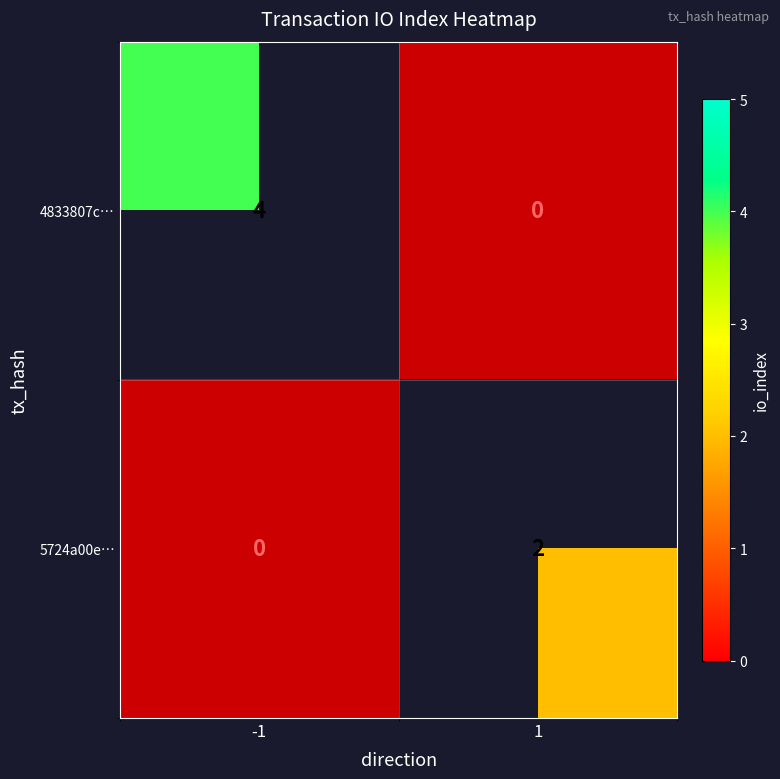

Count the number of categories in the chart.

2